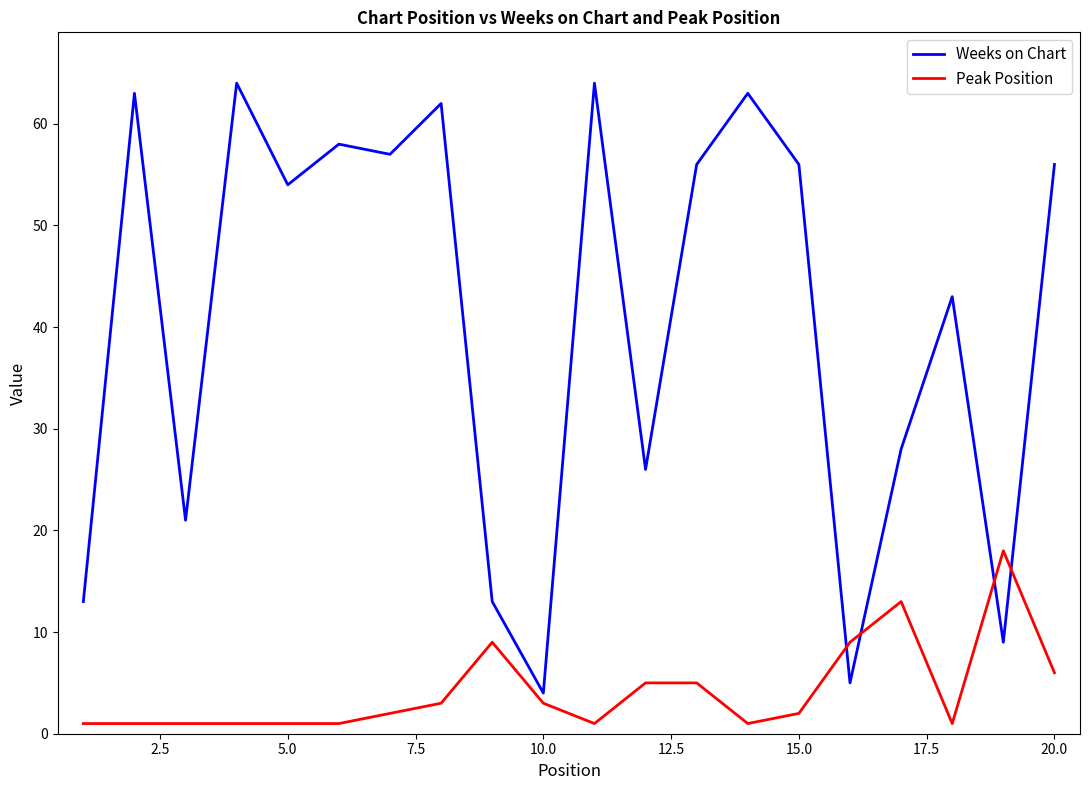

What is the minimum value shown in the chart?

1